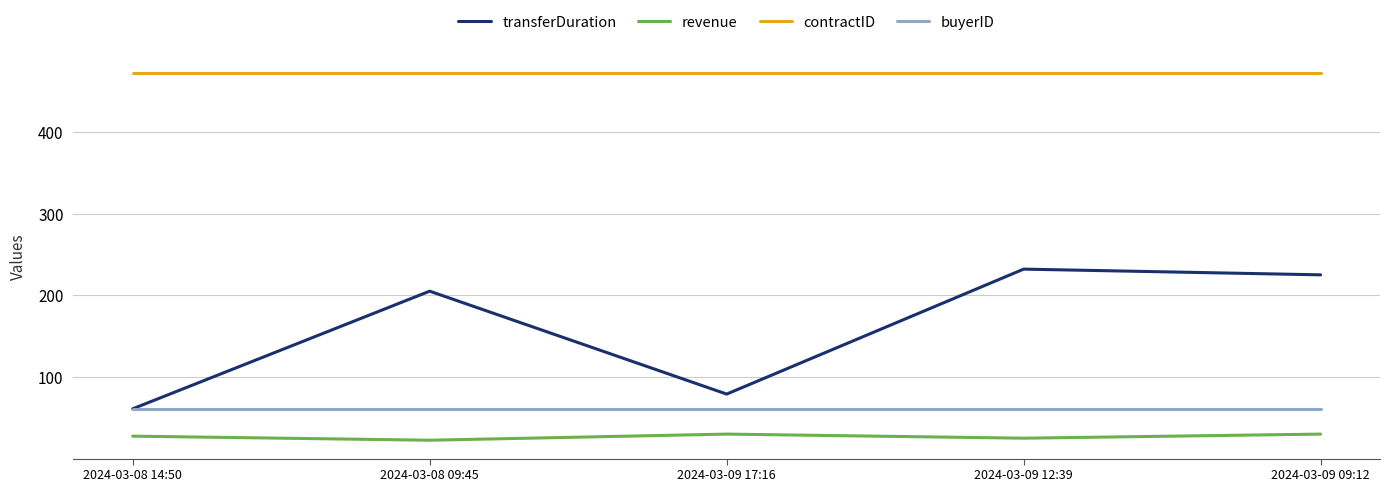

How many distinct data groups are displayed?

4